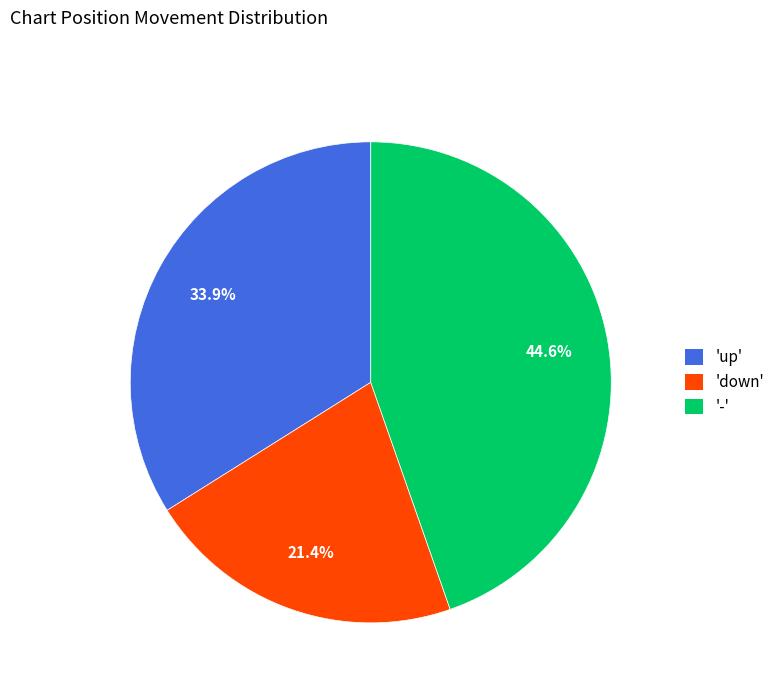

Do 'down' and '-' together represent more than half of the pie?

Yes